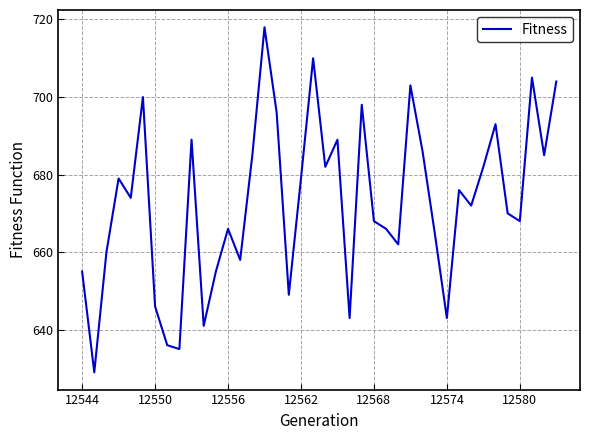

What is the maximum value shown in the chart?

718